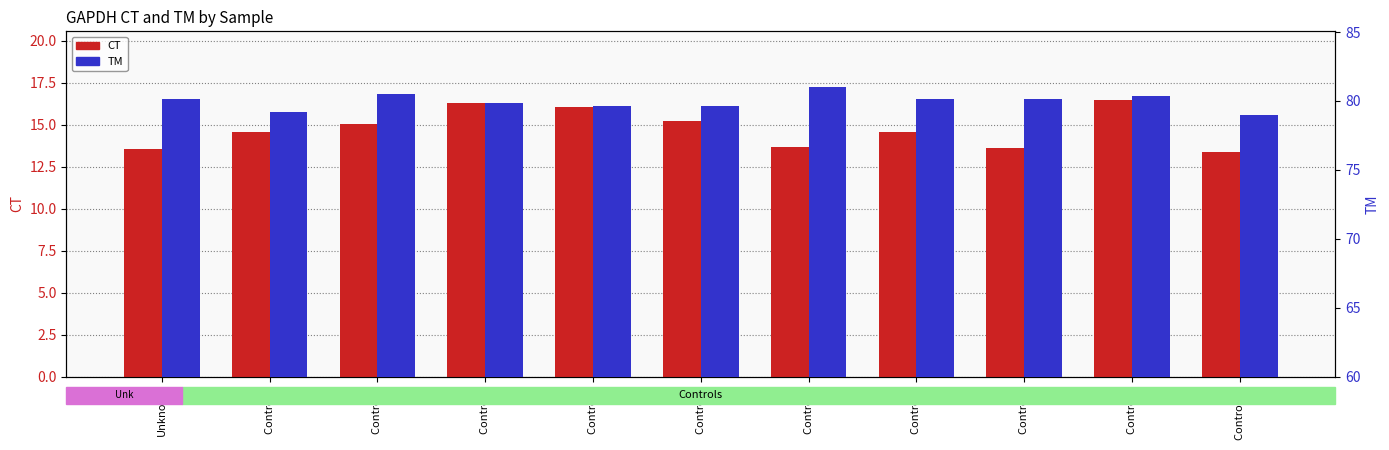

At which label is CT closest to 14?

Control 6